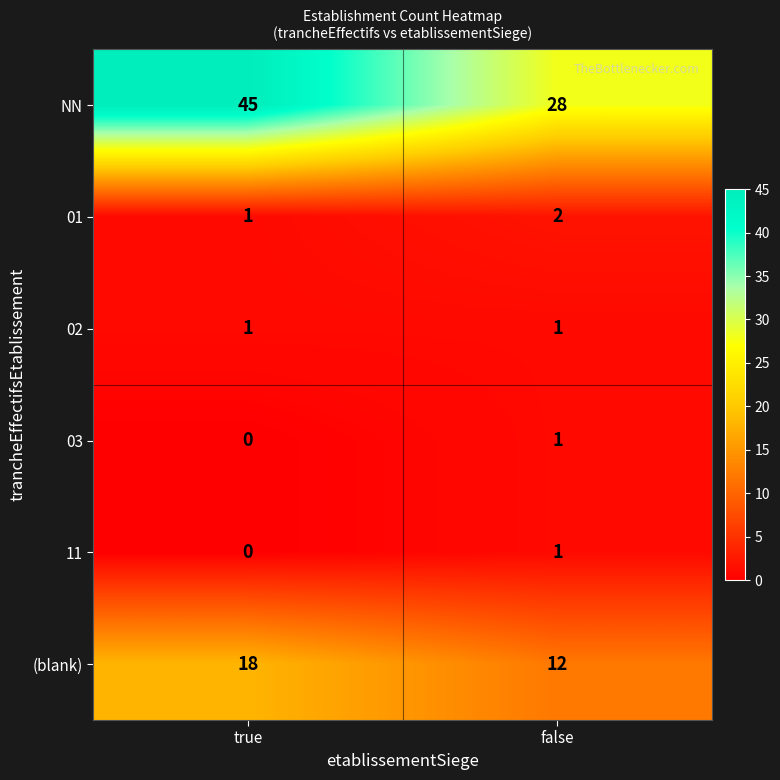

Is it true that (blank) equals 21 at false?

False